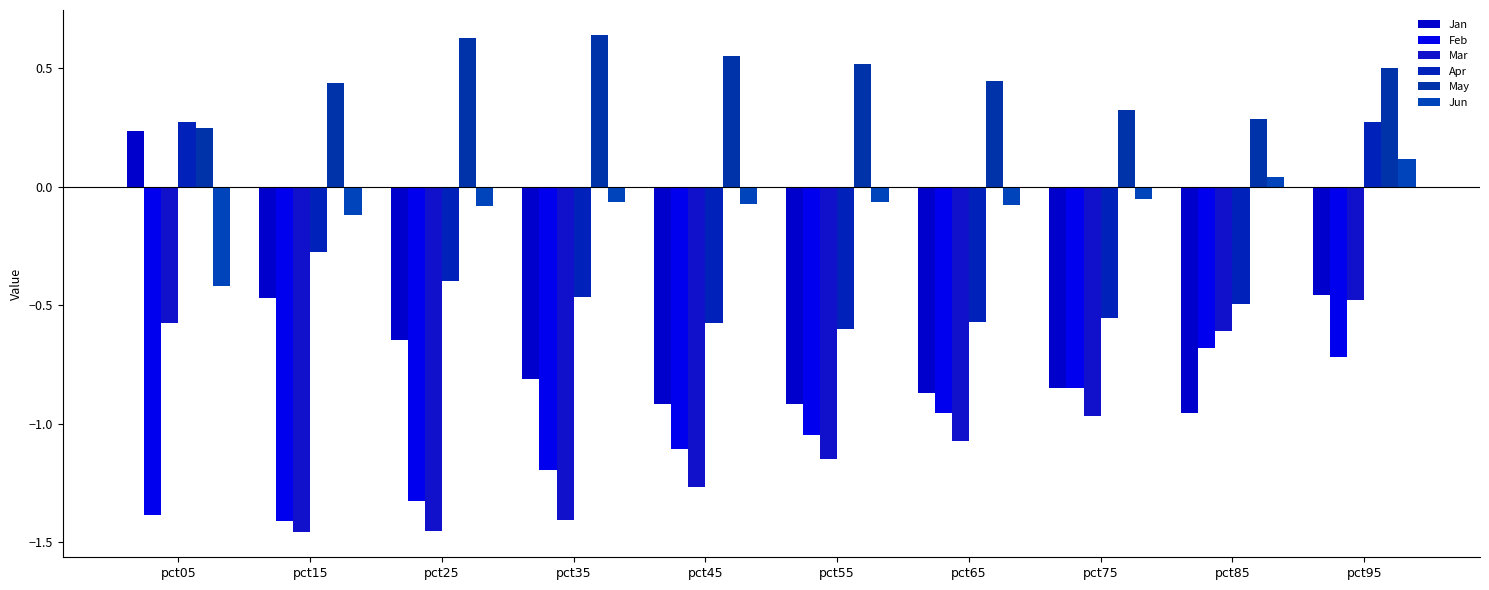

Read the Jan value at pct25.

-0.6